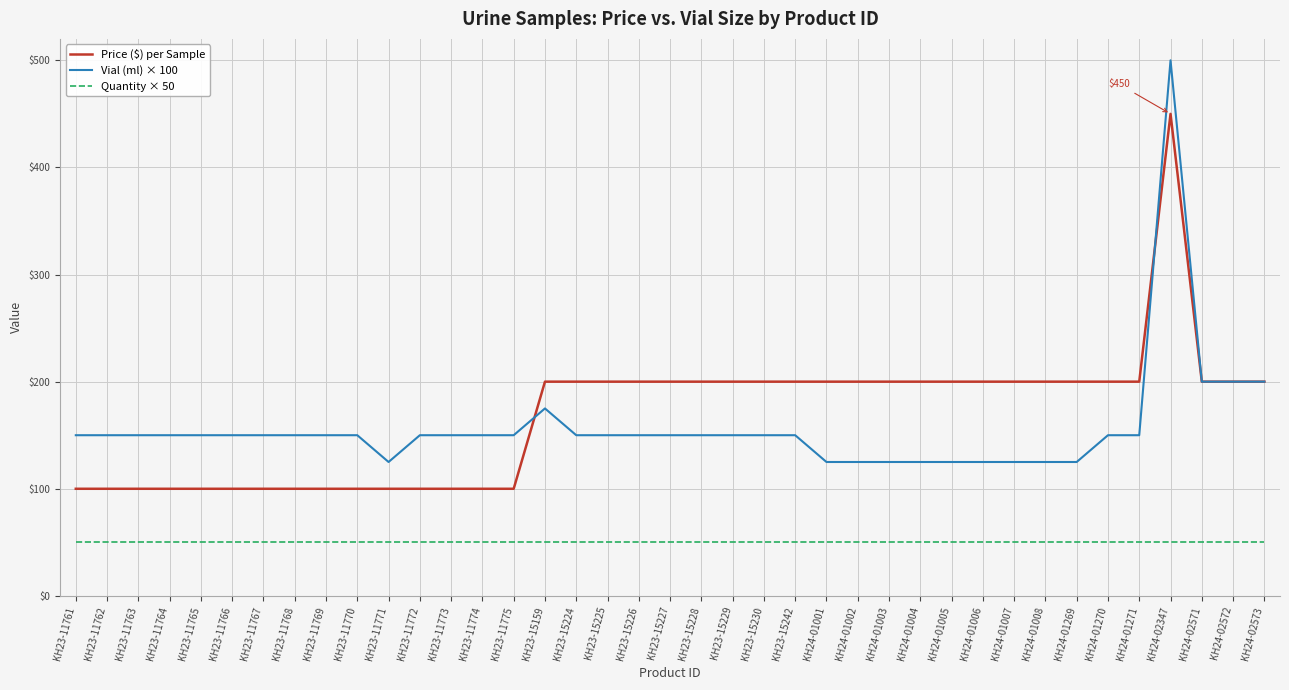

At which category is the sum across all series the highest?

KH24-02347